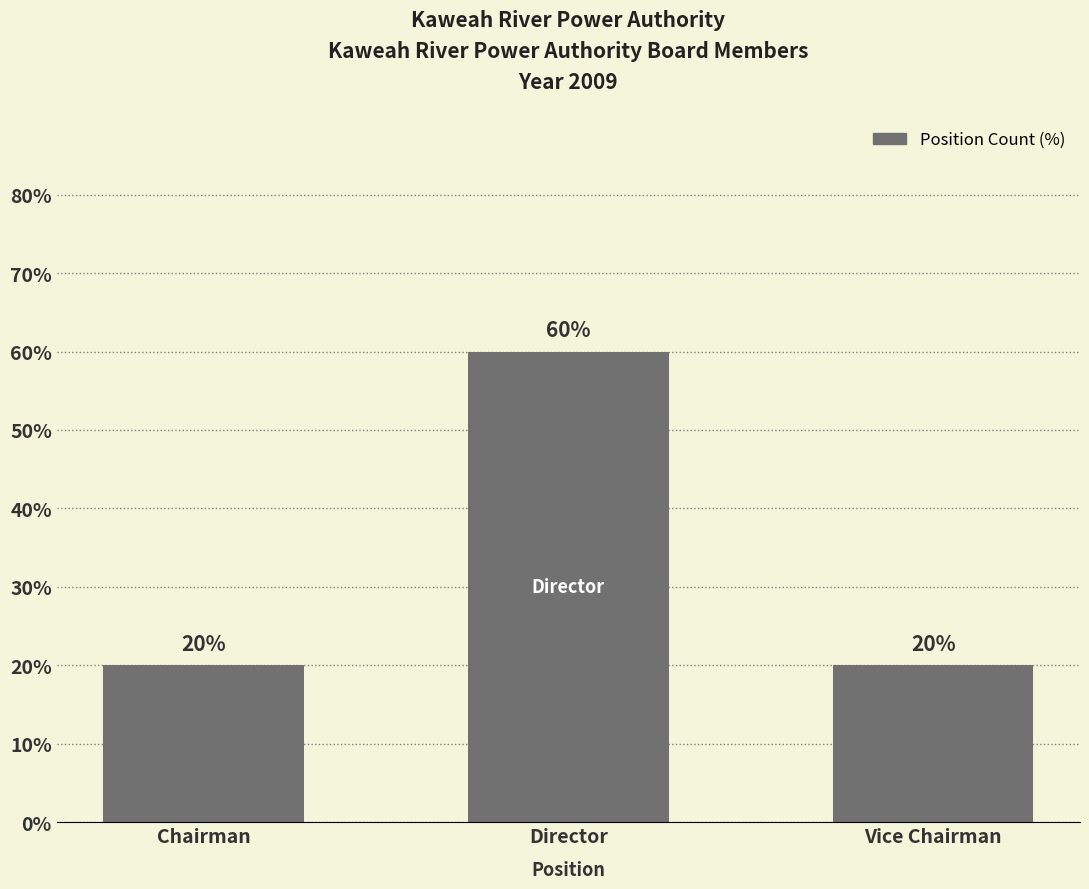

Between Director and Chairman, which is larger?

Director